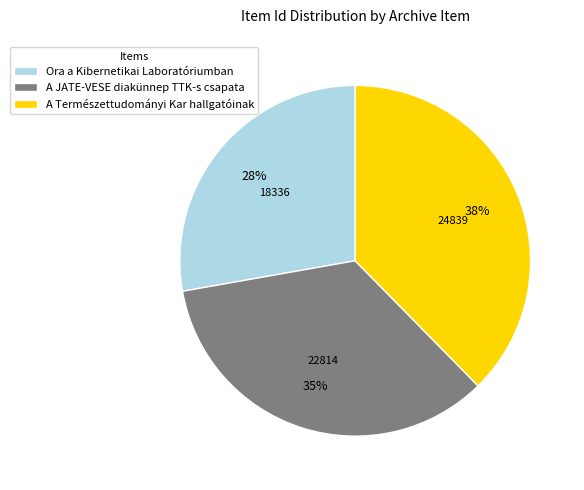

What is the ratio of the value at A JATE-VESE diakünnep TTK-s csapata to the value at A Természettudományi Kar hallgatóinak?

0.9